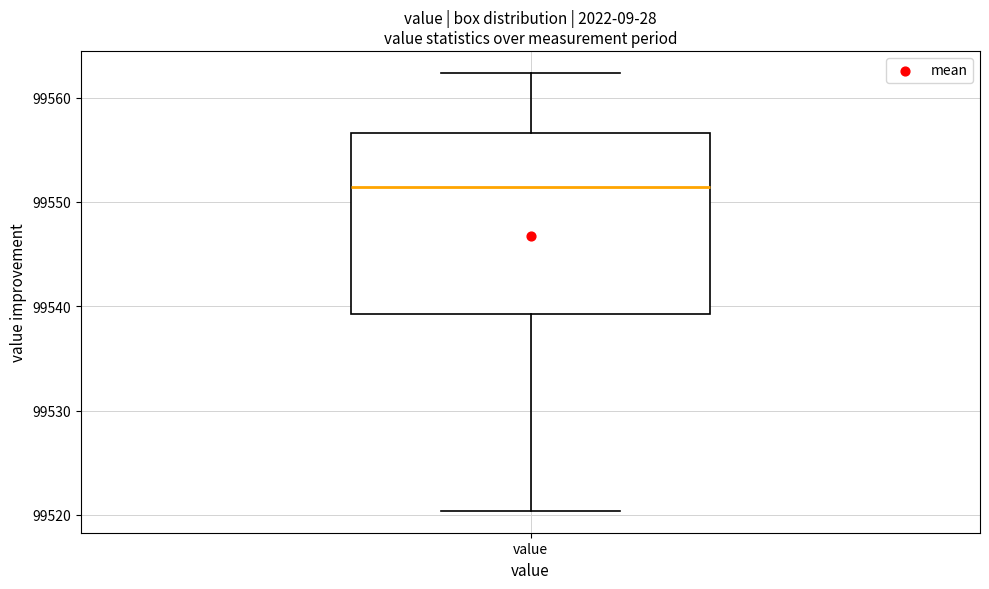

Transcribe this box plot: give where the median line is, the range the box spans, and where the two whiskers end, as read against the y-axis. The values are not printed on the chart, so give them approximately, as read against the axis.

median 99551, box 99539 to 99557, whiskers 99520 to 99562